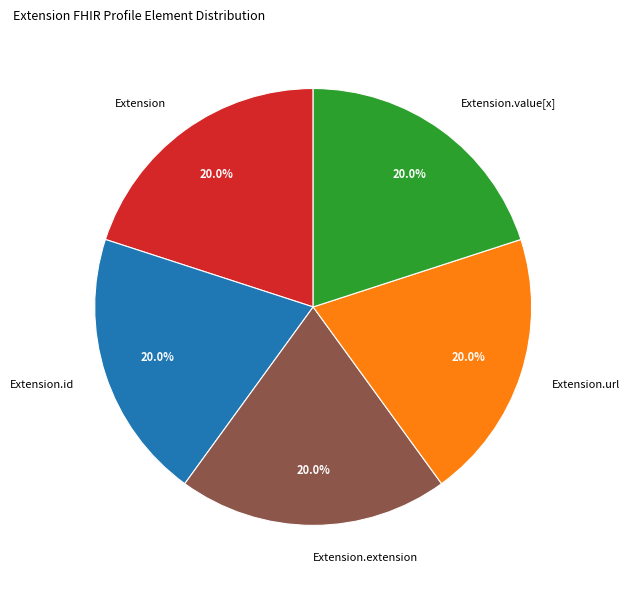

Is the sum of Extension.url and Extension.extension greater than half?

No